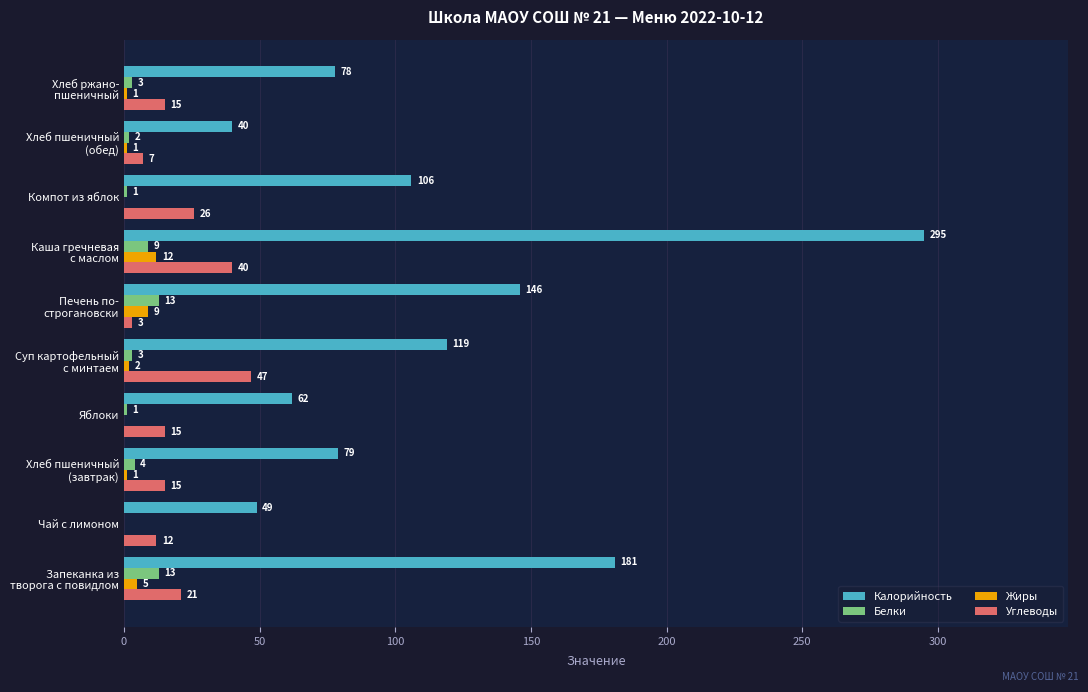

What is the maximum value for Белки?

13